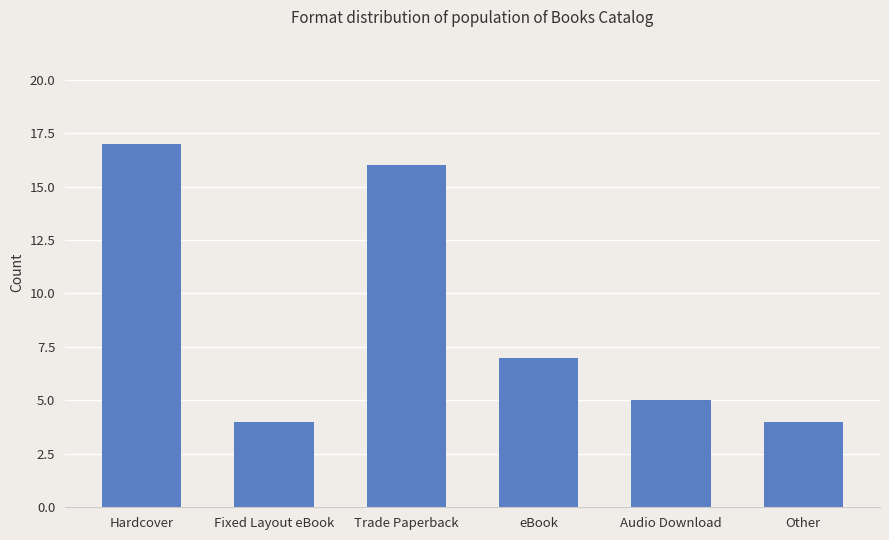

The chart shows a value of 4 at Other. True or false?

True